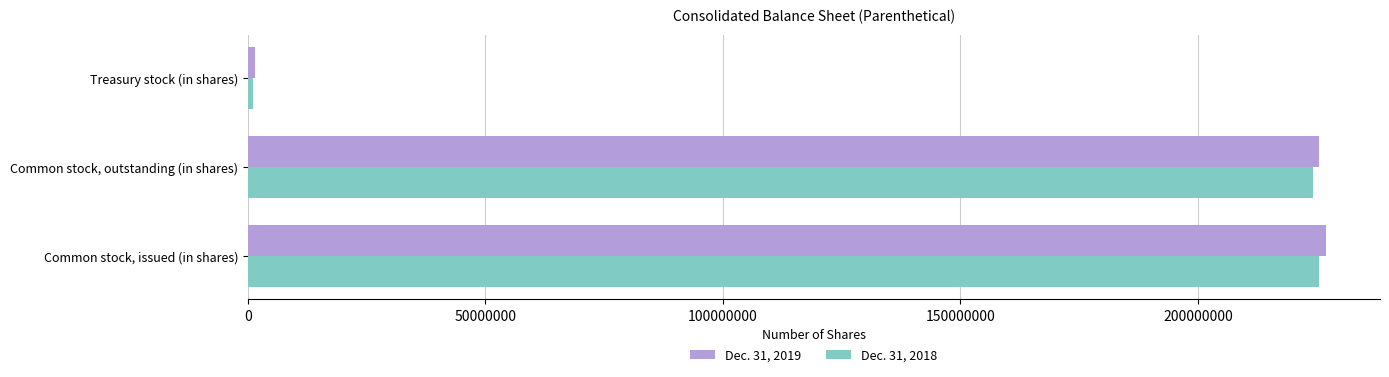

List the labels in order of Dec. 31, 2019 value, smallest first.

Treasury stock (in shares), Common stock, outstanding (in shares), Common stock, issued (in shares)